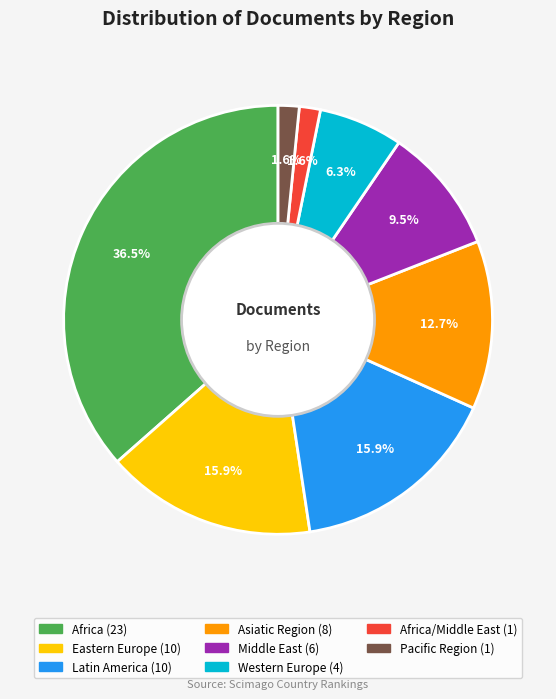

Is there any slice that represents more than half of the pie?

No